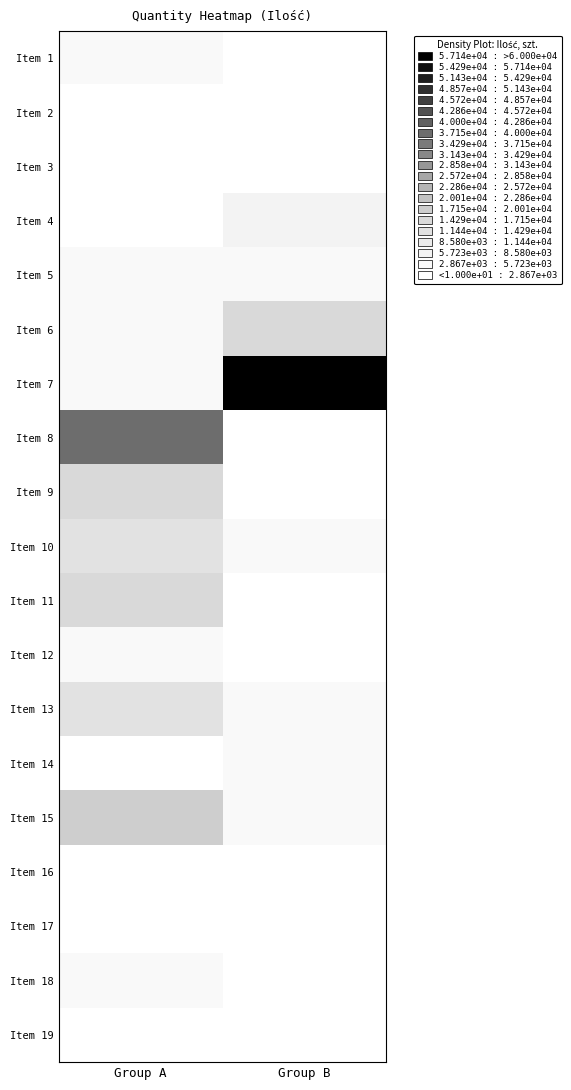

Between Group B and Group A, which is larger?

Group A